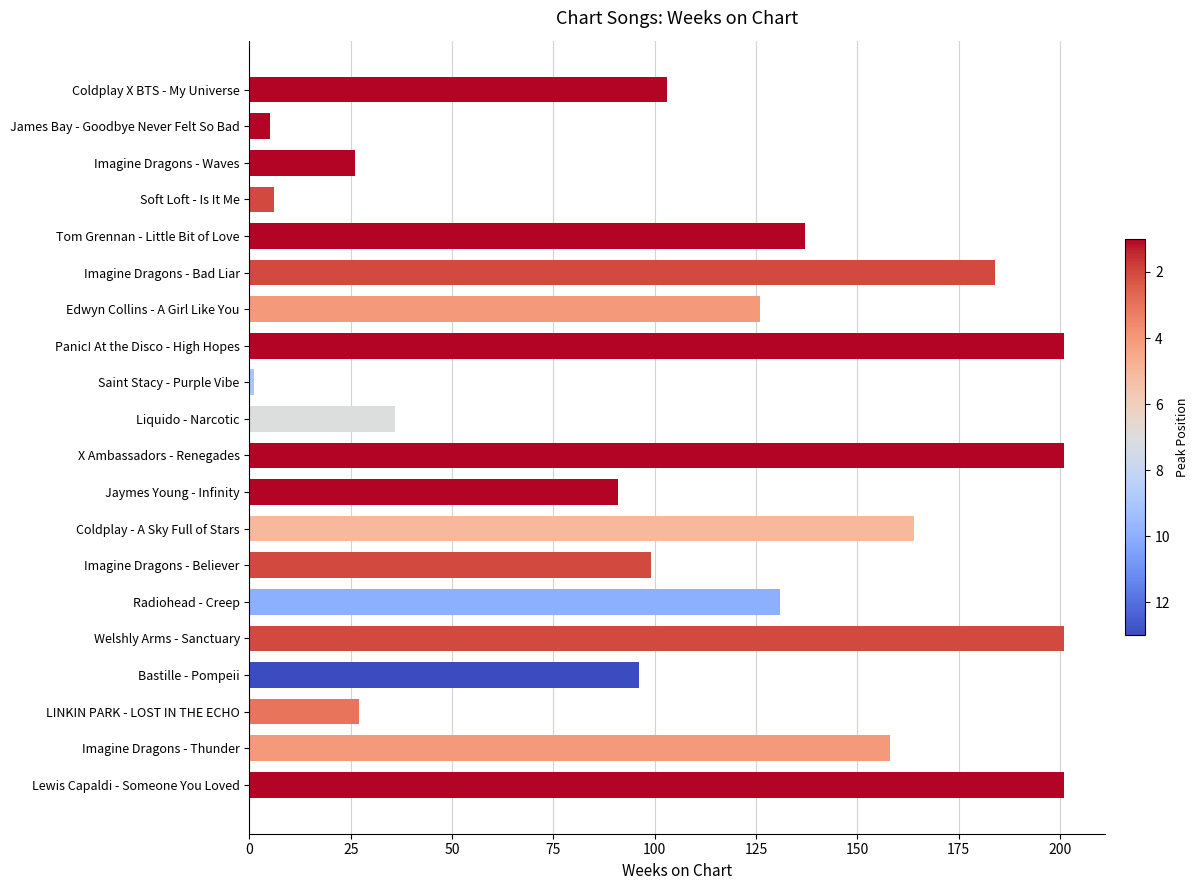

At which category does the chart reach its minimum across all series?

Saint Stacy - Purple Vibe